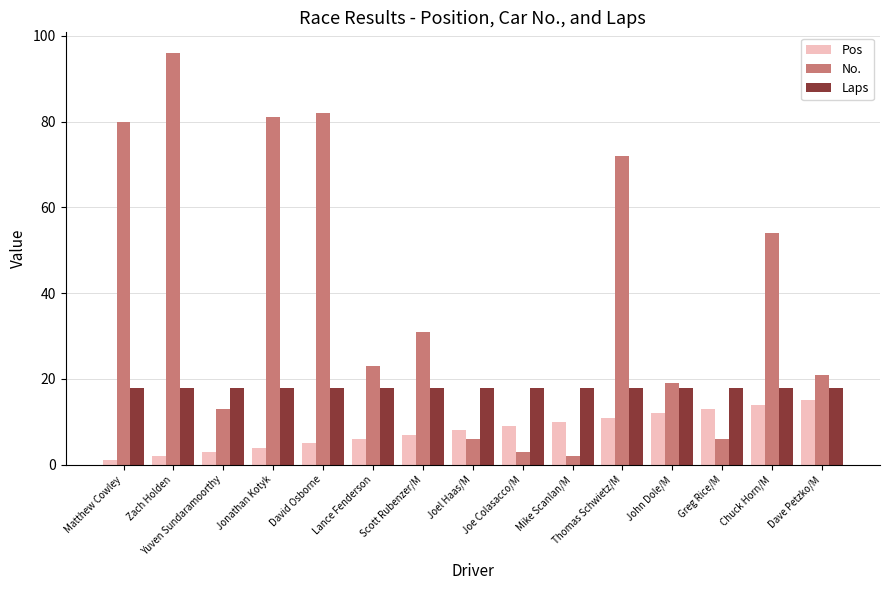

How many data points does each series have?

15